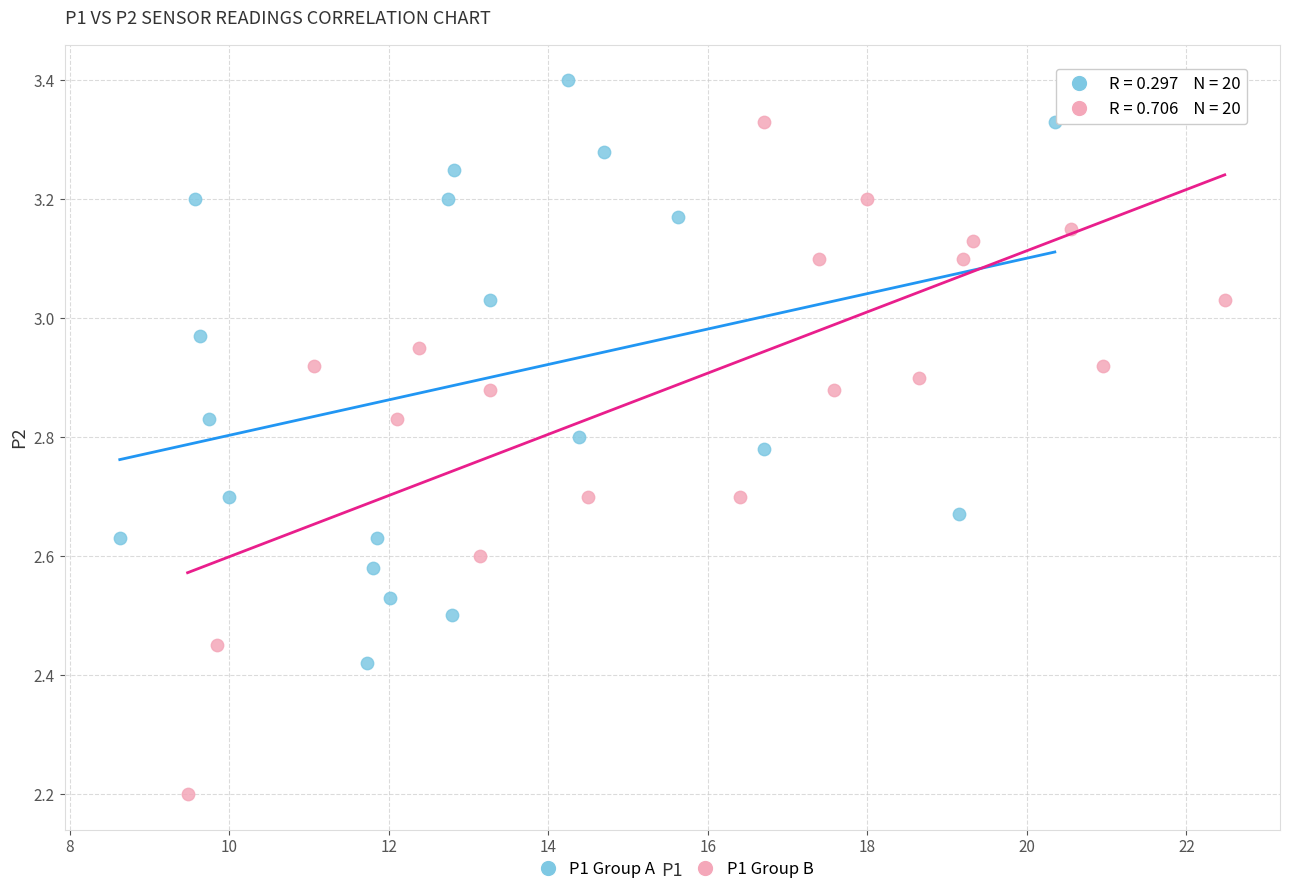

Which series has the widest spread of Y values?

P1 Group B